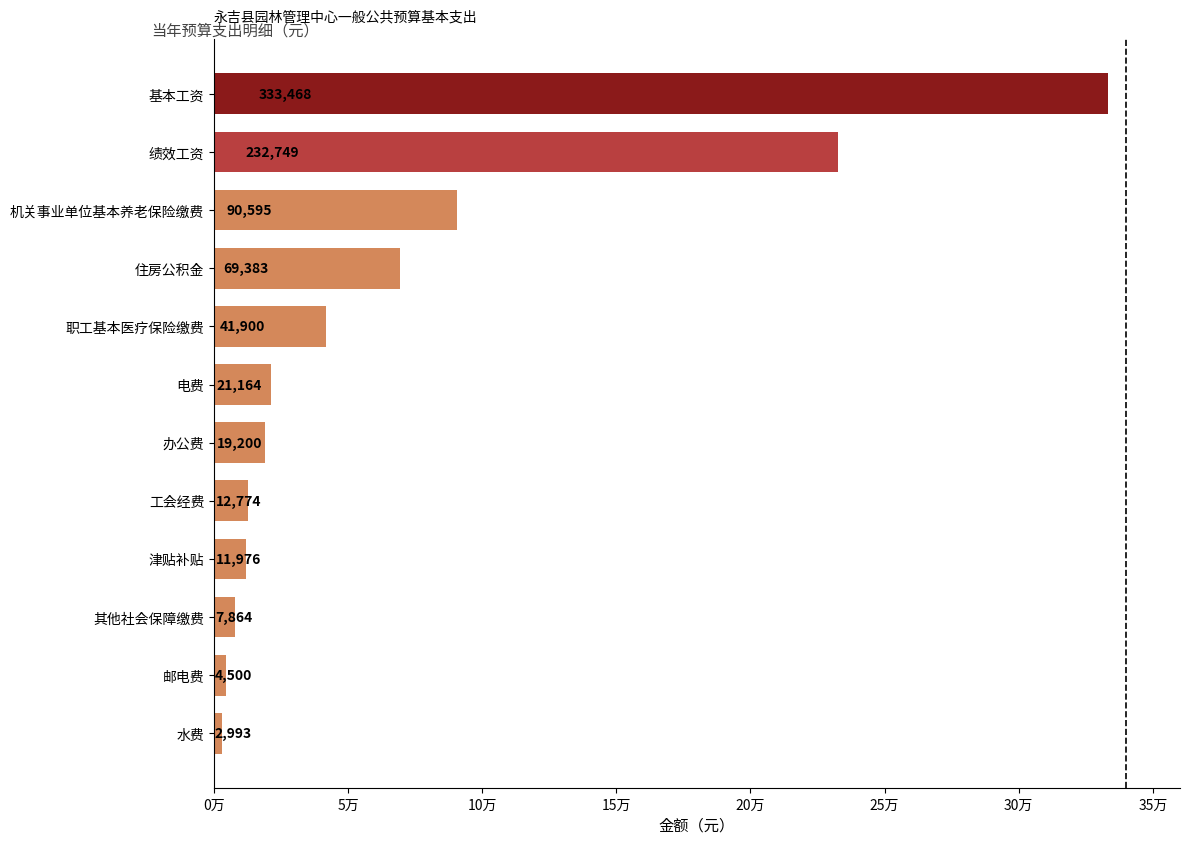

Are the bars horizontal?

Yes